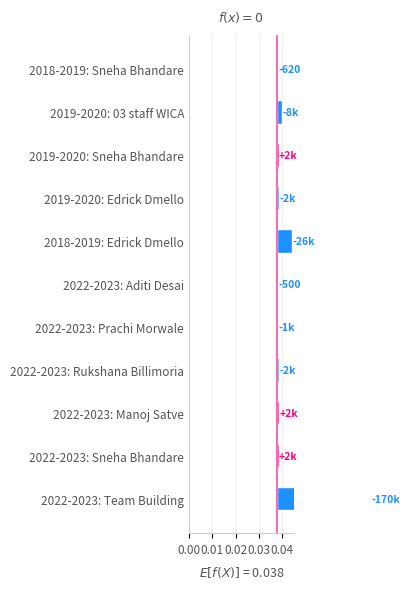

The value at 2022-2023: Team Building is 0.1. True or false?

False